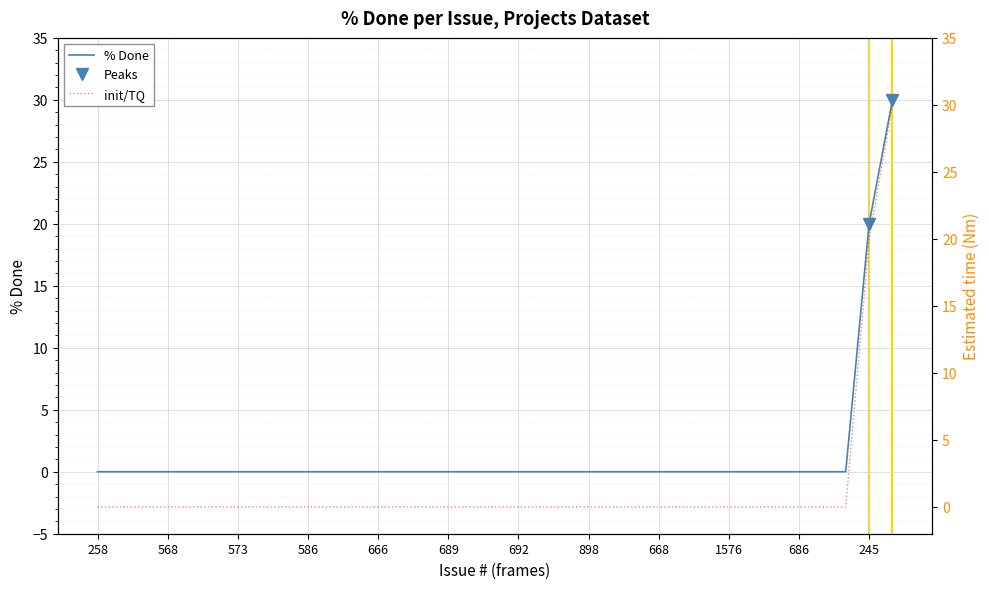

The % Done series shows 0 at 573. True or false?

True